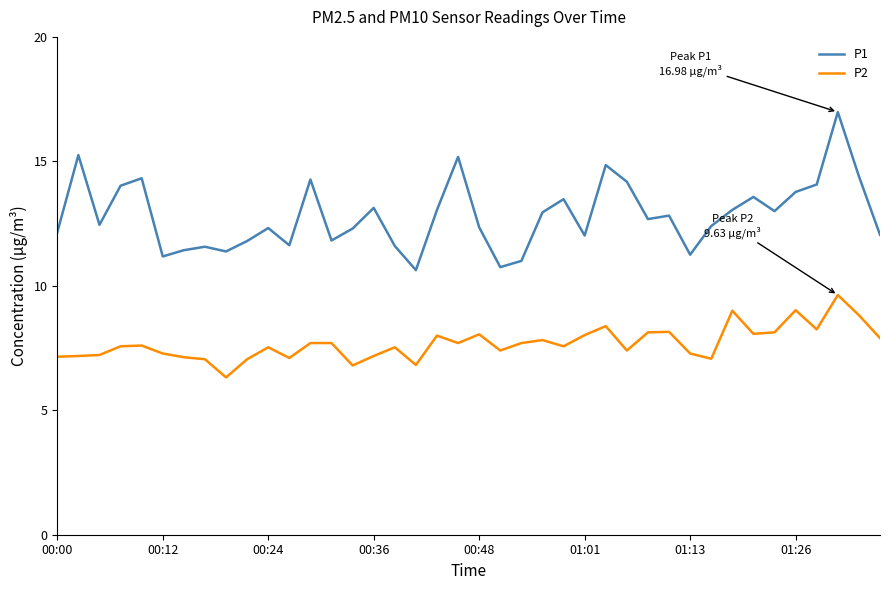

Rank the series by their average value, from highest to lowest.

P1, P2